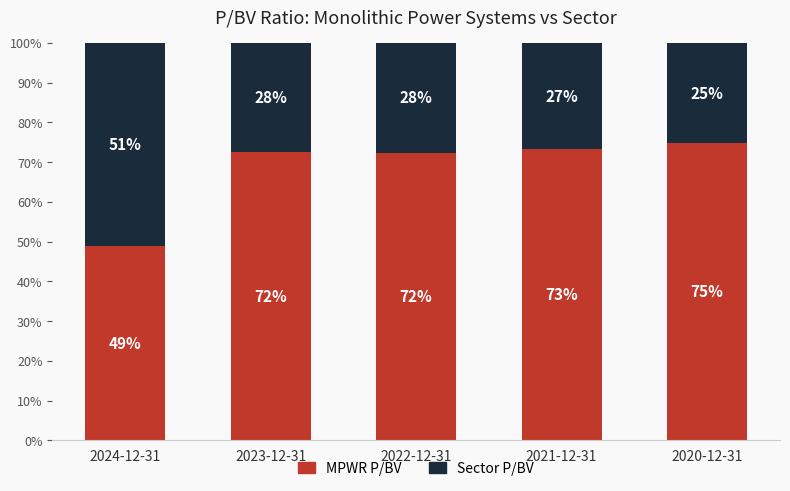

What is the sum of all Sector P/BV values?

158.4